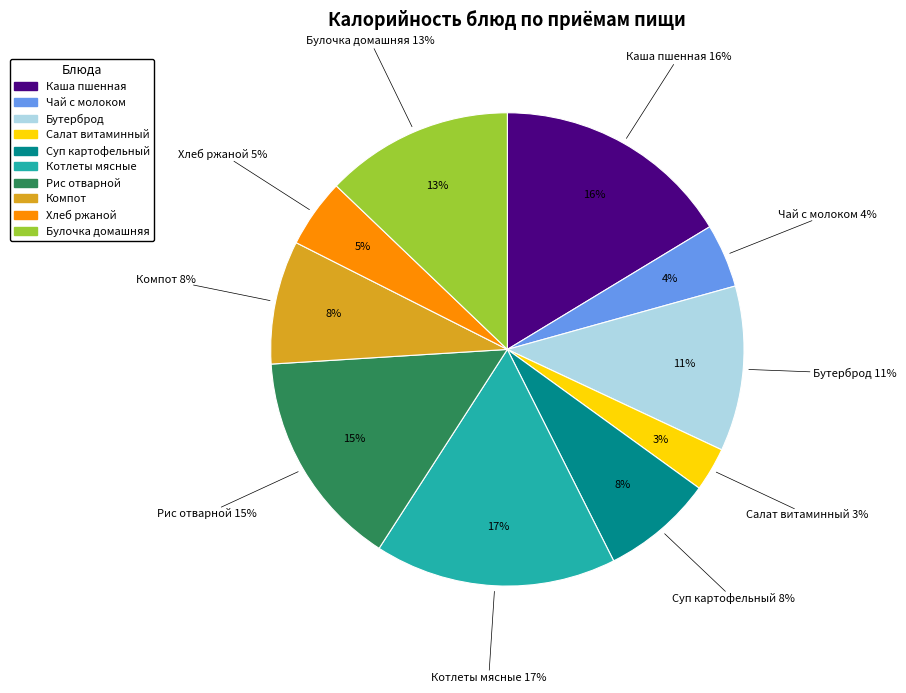

To the nearest percent, what is the difference between the largest and smallest slice percentages?

14%